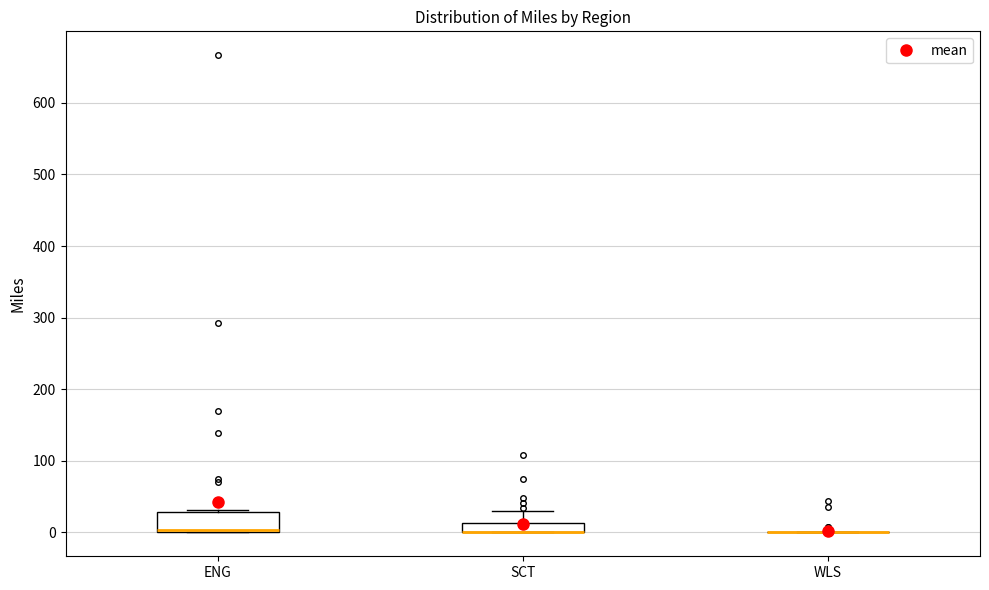

Comparing the boxes themselves (not the whiskers), which one is the tallest?

ENG